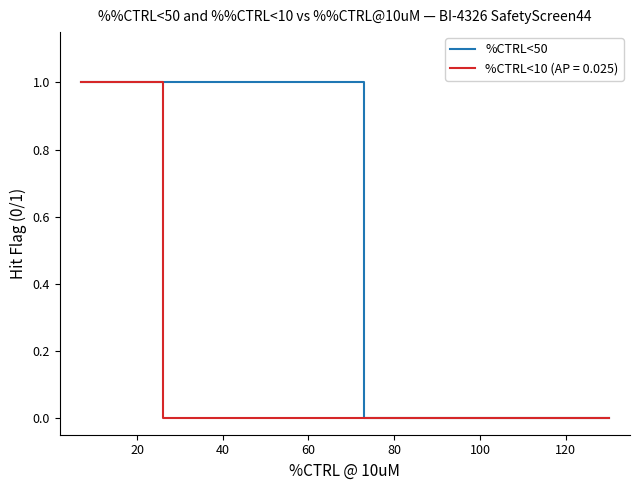

How many lines are shown in the chart?

1